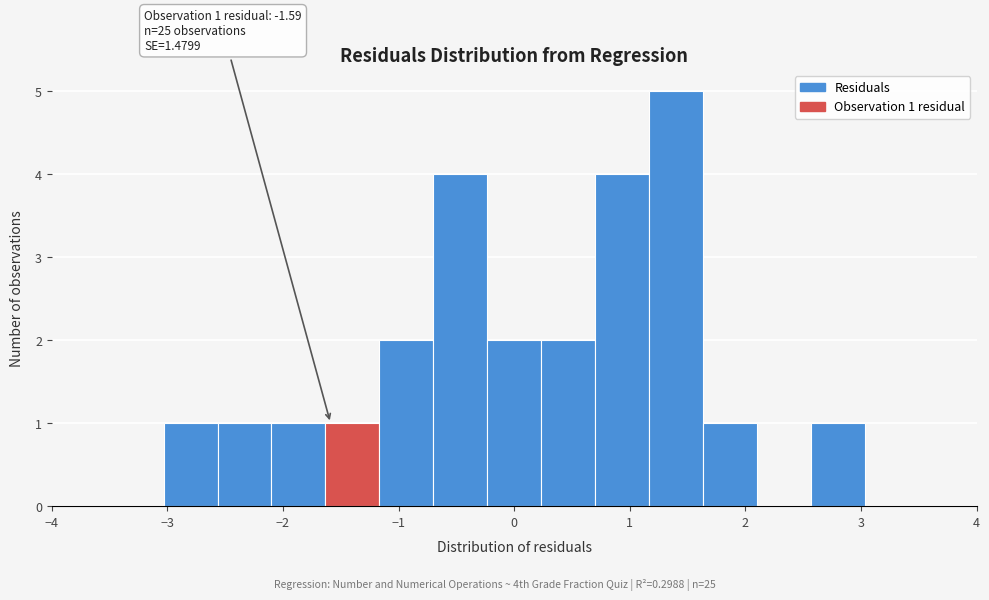

Which range on the x-axis has the tallest bar?

1.2 to 1.6